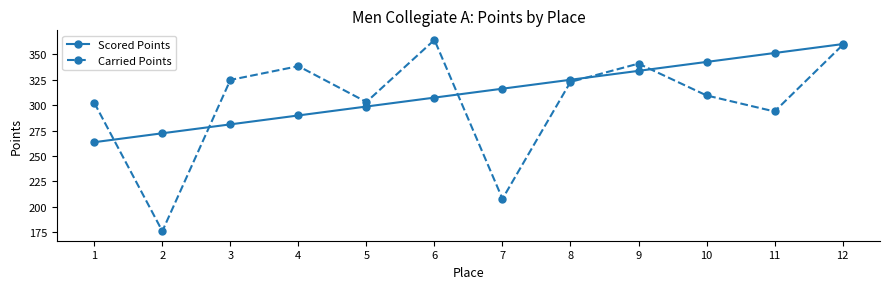

Rank the series at 6 from highest to lowest value.

Carried Points, Scored Points